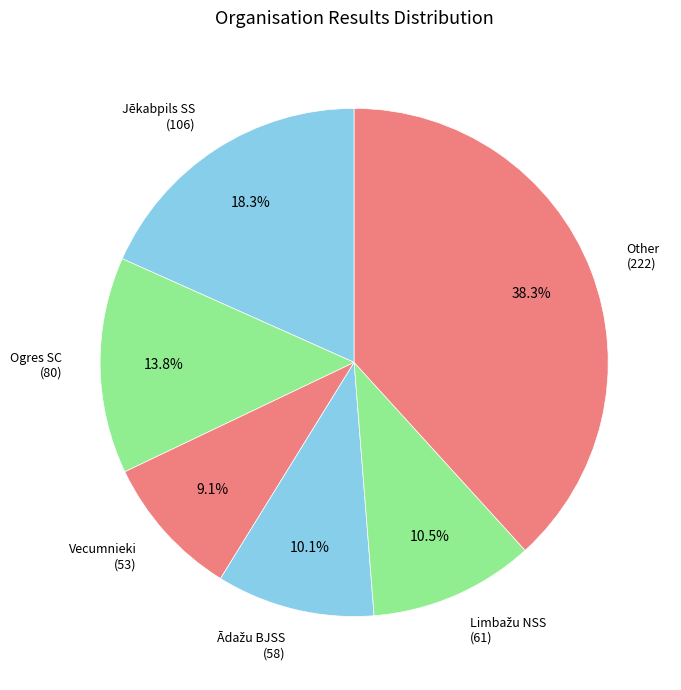

What is the largest slice in the pie chart?

Other